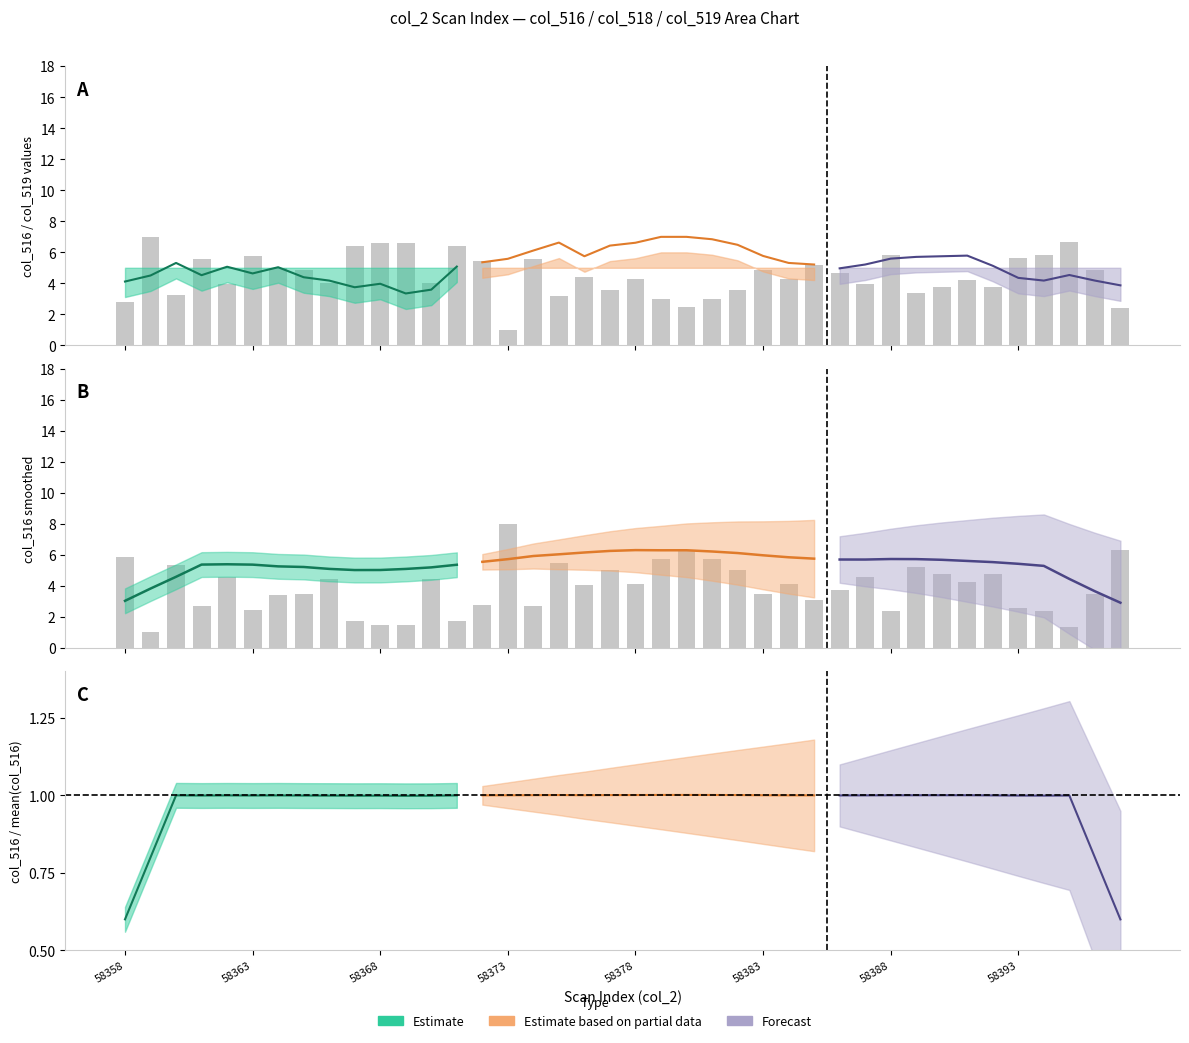

True or false: col_518 (bars) has a value of 2.7 at 12.

False